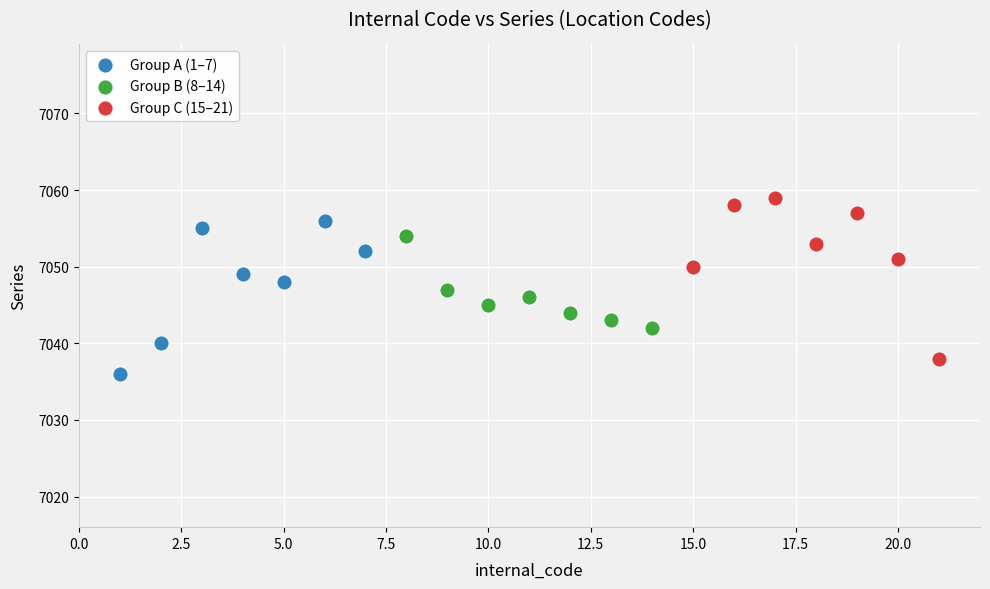

Which series reaches the maximum Y coordinate?

Group C (15–21)